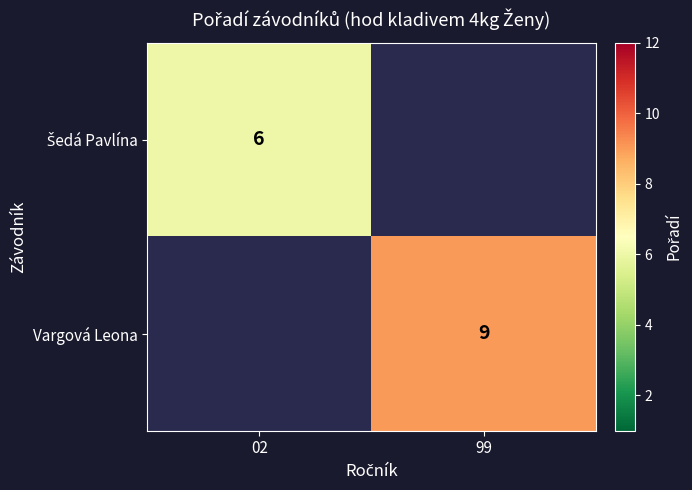

Is the value of Šedá Pavlína at 02 greater than the value of Vargová Leona at 02?

No